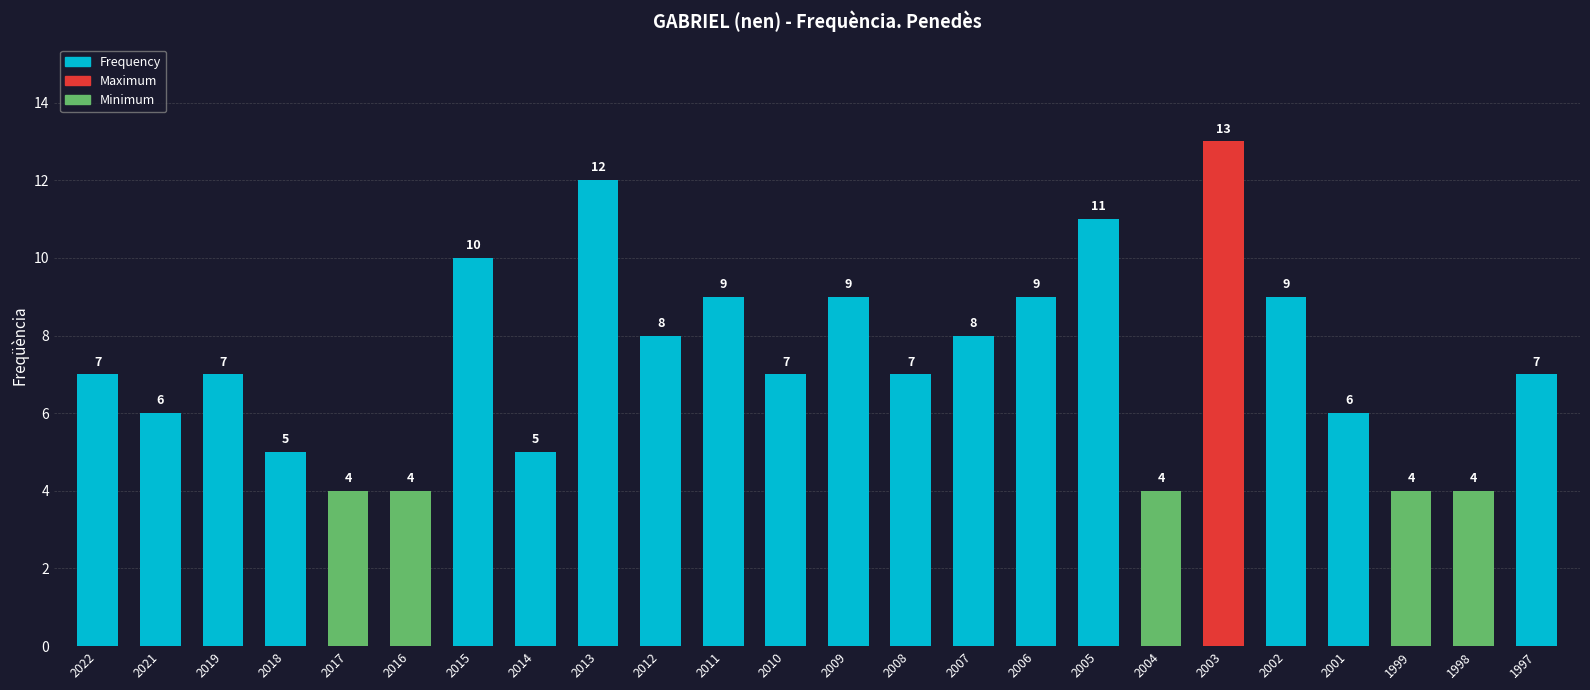

Between 2001 and 2011, which is larger?

2011